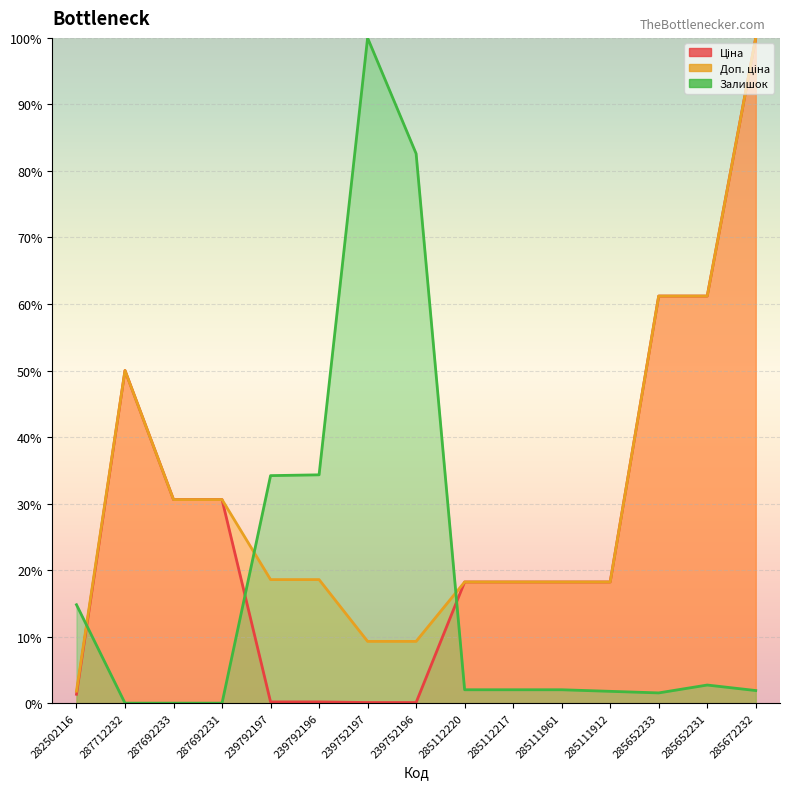

What is the label of the 15th point from the right?

282502116